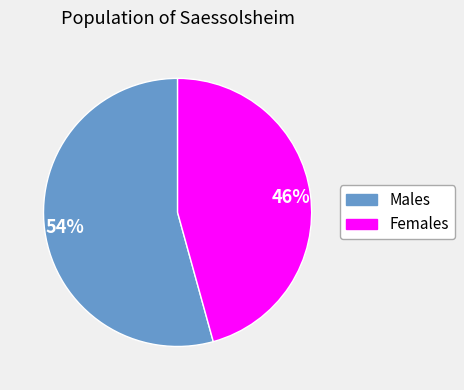

Is there any slice that represents more than half of the pie?

Yes